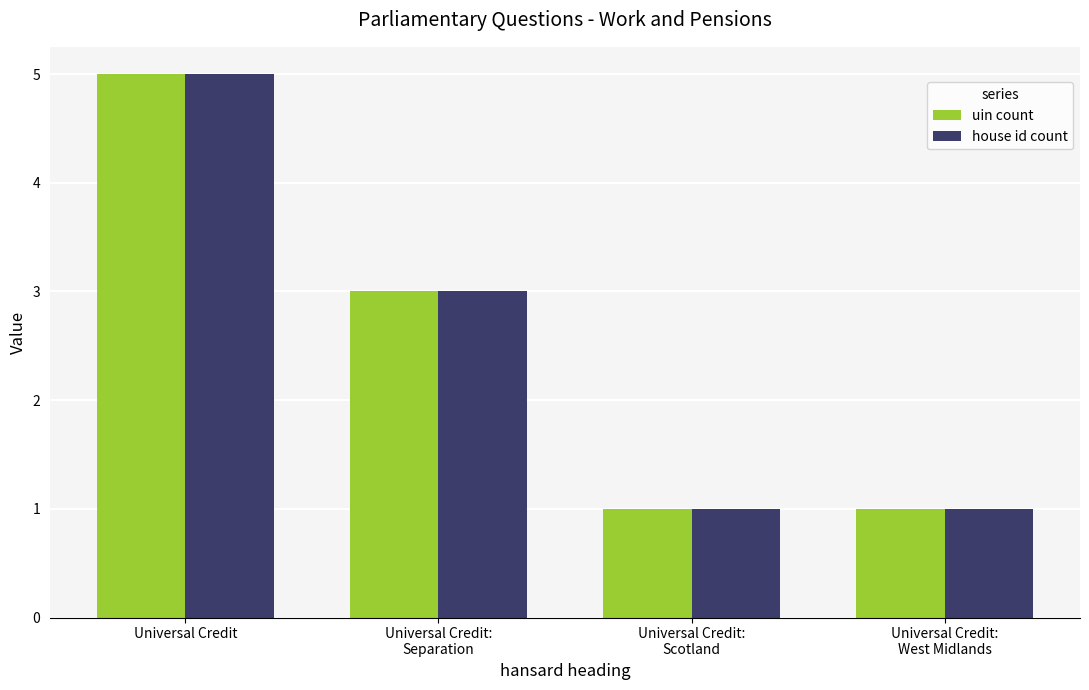

The value of uin count at Universal Credit:
West Midlands is 2. True or false?

False